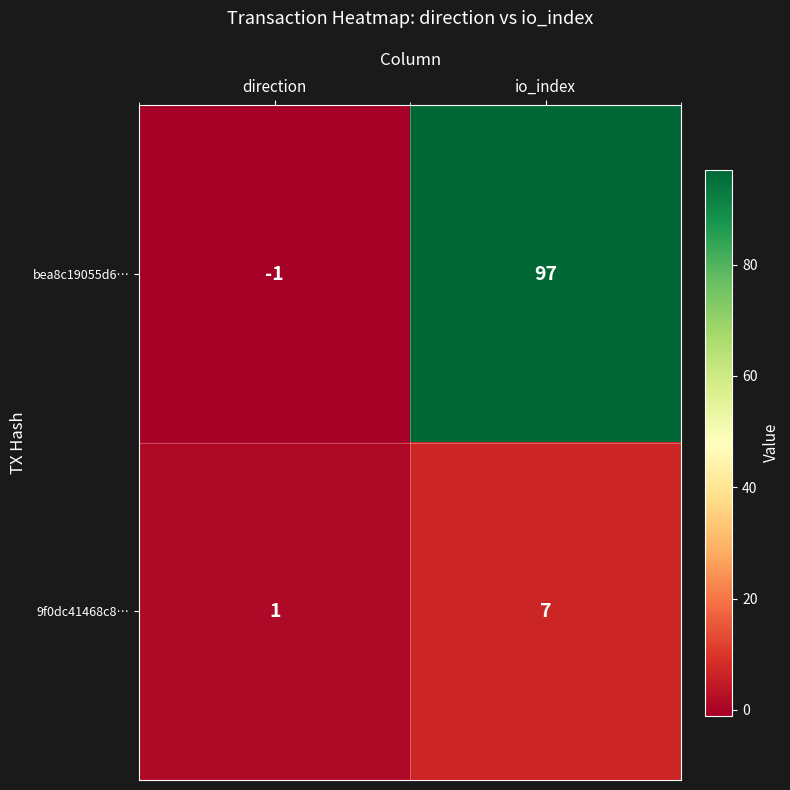

Reading left to right, transcribe all the data shown in this chart.

bea8c19055d6…: -1	97
9f0dc41468c8…: 1	7